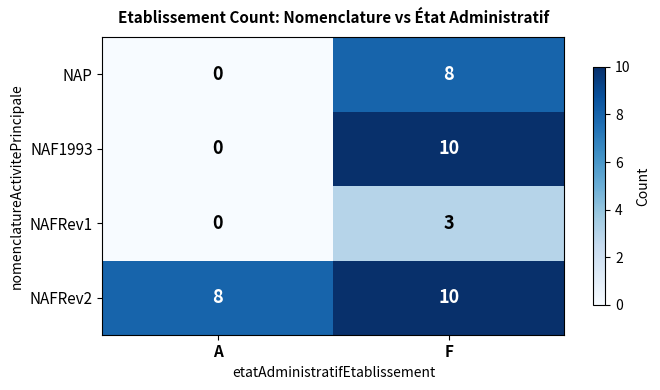

Reading left to right, transcribe all the data shown in this chart.

NAP: 0	8
NAF1993: 0	10
NAFRev1: 0	3
NAFRev2: 8	10